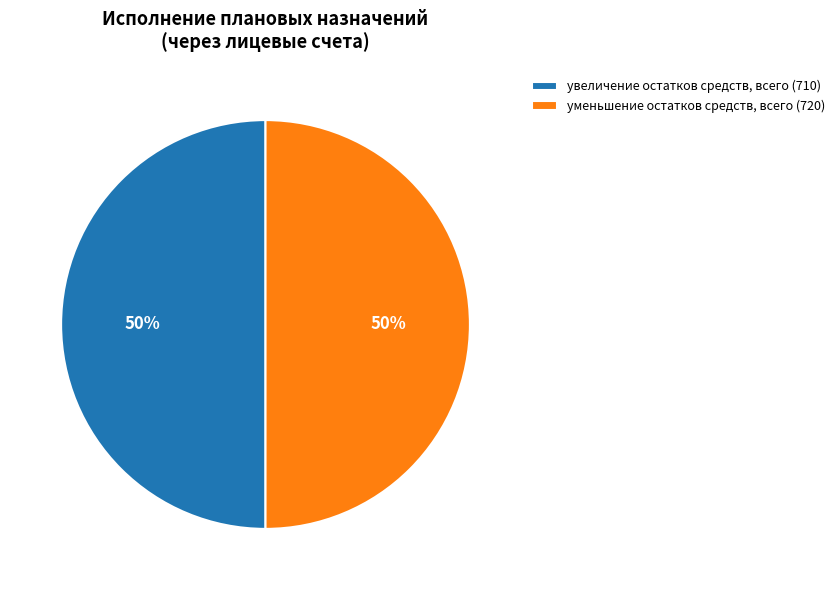

Approximately how many times larger is the value at увеличение остатков средств, всего (710) compared to уменьшение остатков средств, всего (720)?

1.0